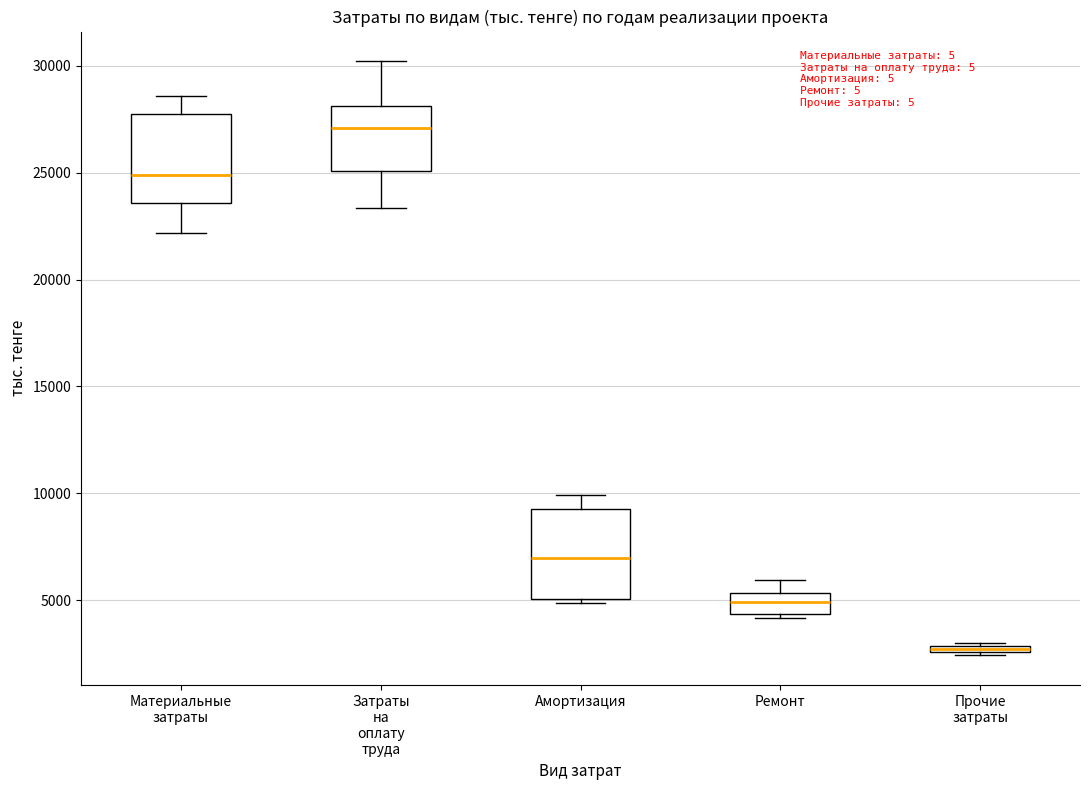

Which box's median line is the highest?

Затраты на оплату труда